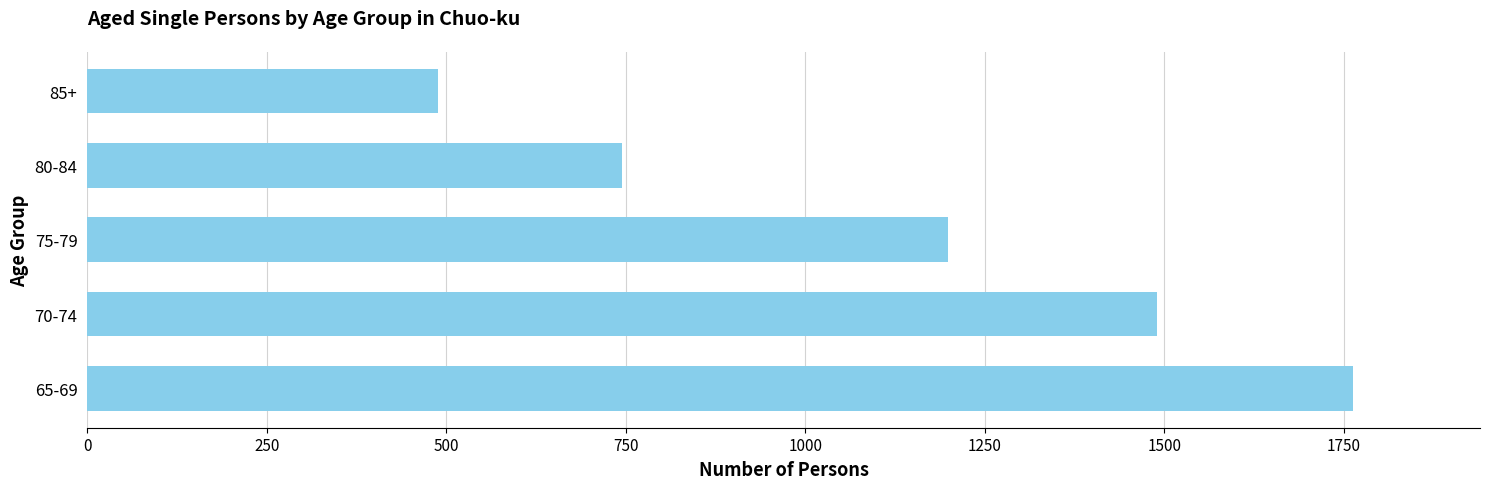

What is the change in value from 75-79 to 85+?

-710